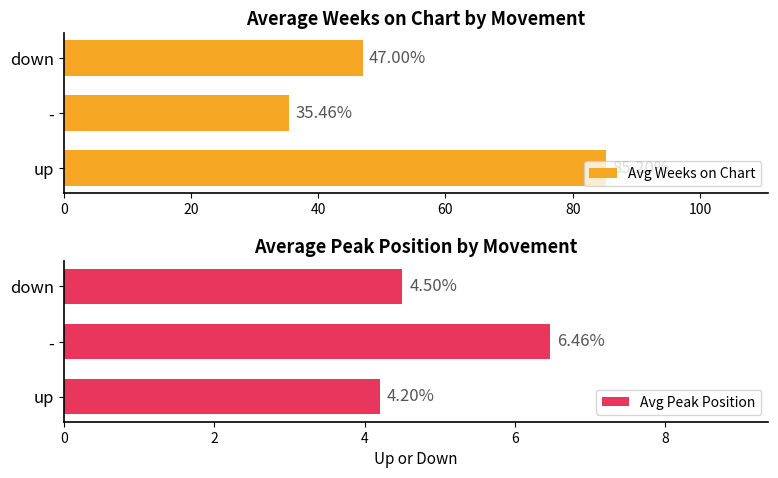

What is the value of the Avg Peak Position bar at the 2nd from the left?

6.5